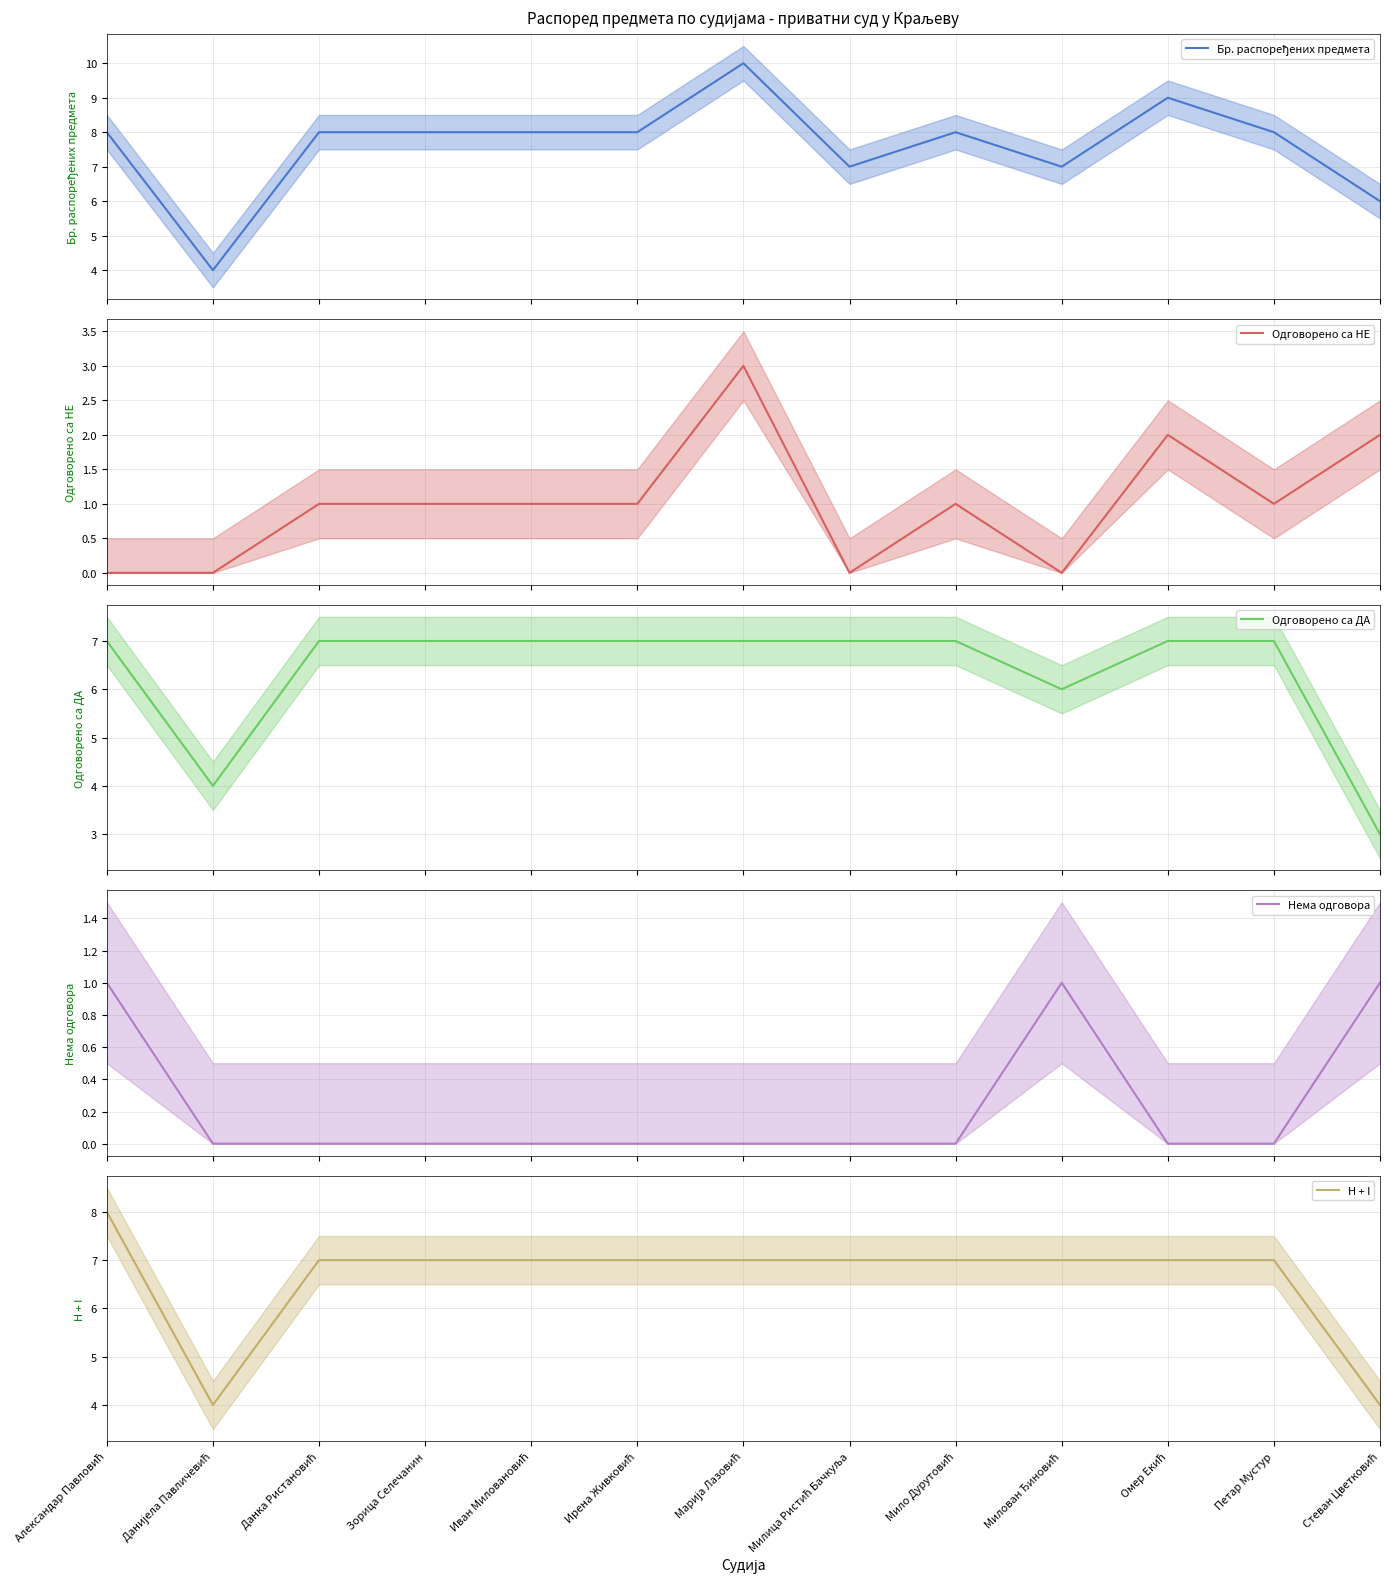

At which label is Нема одговора closest to 0?

Данијела Павличевић